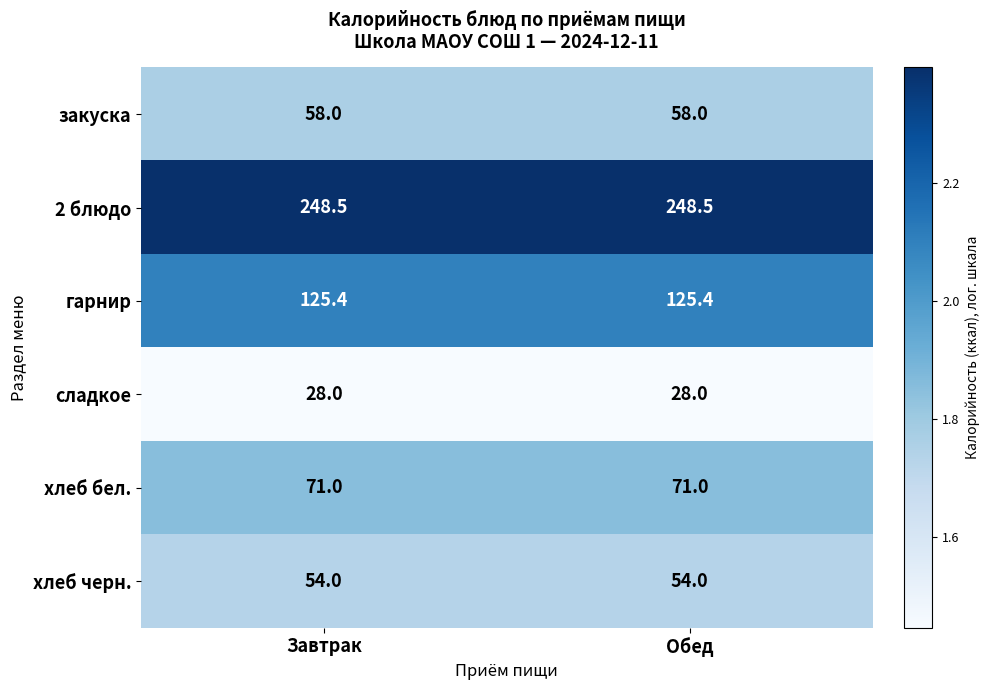

What is the difference between the highest and lowest values at Обед?

220.5